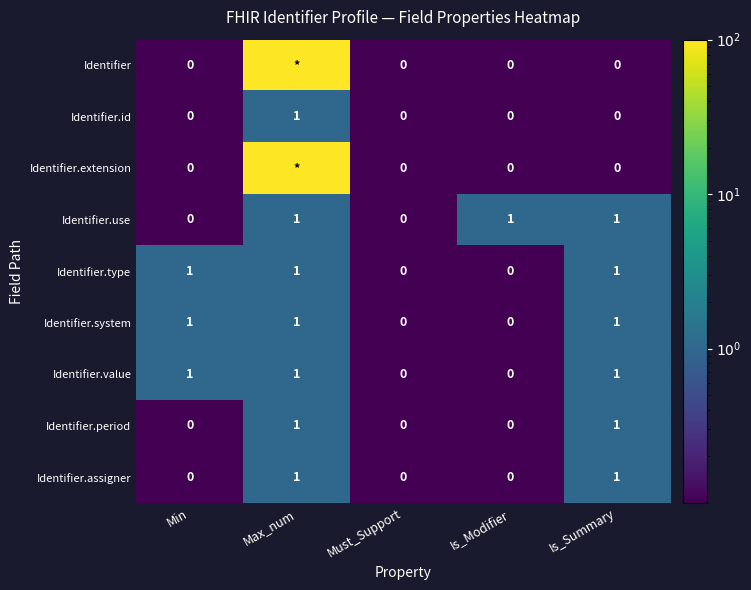

What is the total value across all series at Min?

3